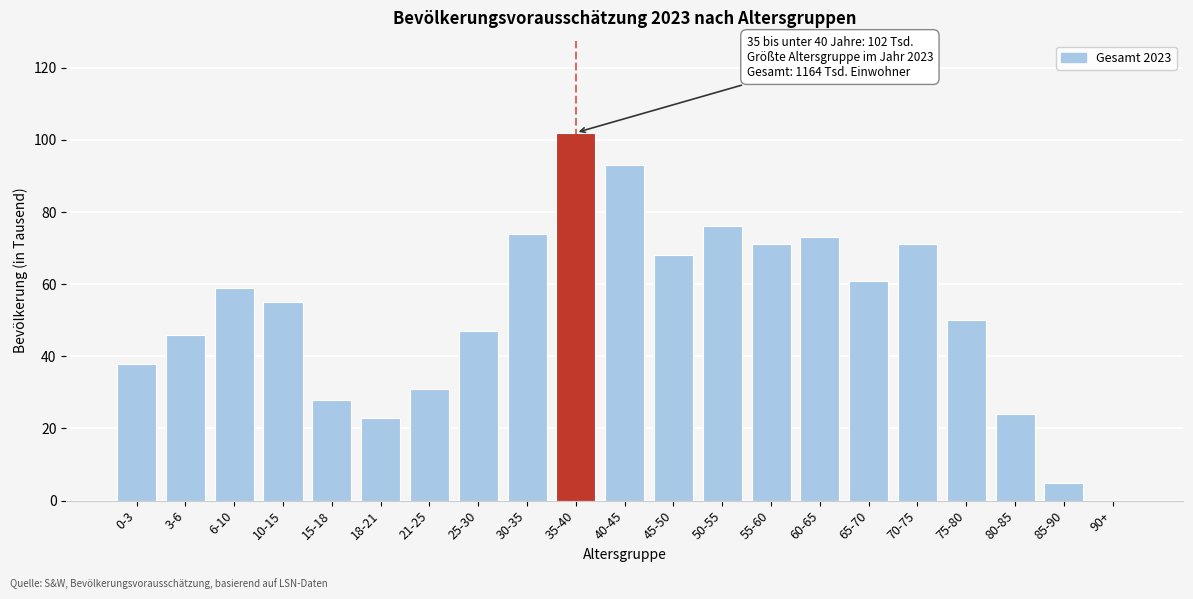

Reading left to right, list all the values displayed in this chart.

0-3=38	3-6=46	6-10=59	10-15=55	15-18=28	18-21=23	21-25=31	25-30=47	30-35=74	35-40=102	40-45=93	45-50=68	50-55=76	55-60=71	60-65=73	65-70=61	70-75=71	75-80=50	80-85=24	85-90=5	90+=0